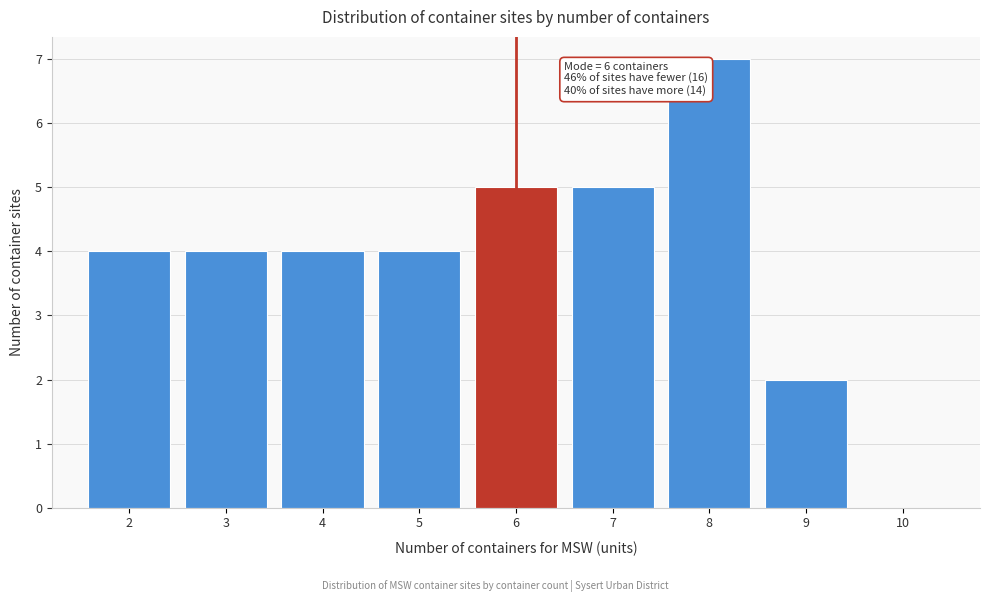

Over which range of the x-axis is the bar tallest?

7.5 to 8.5